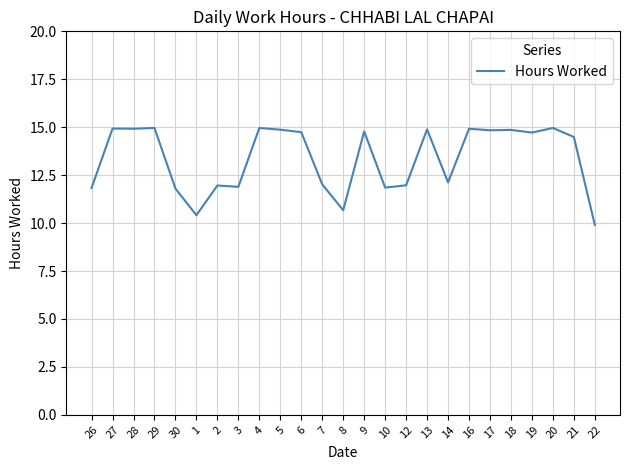

What position from the left is 22?

25